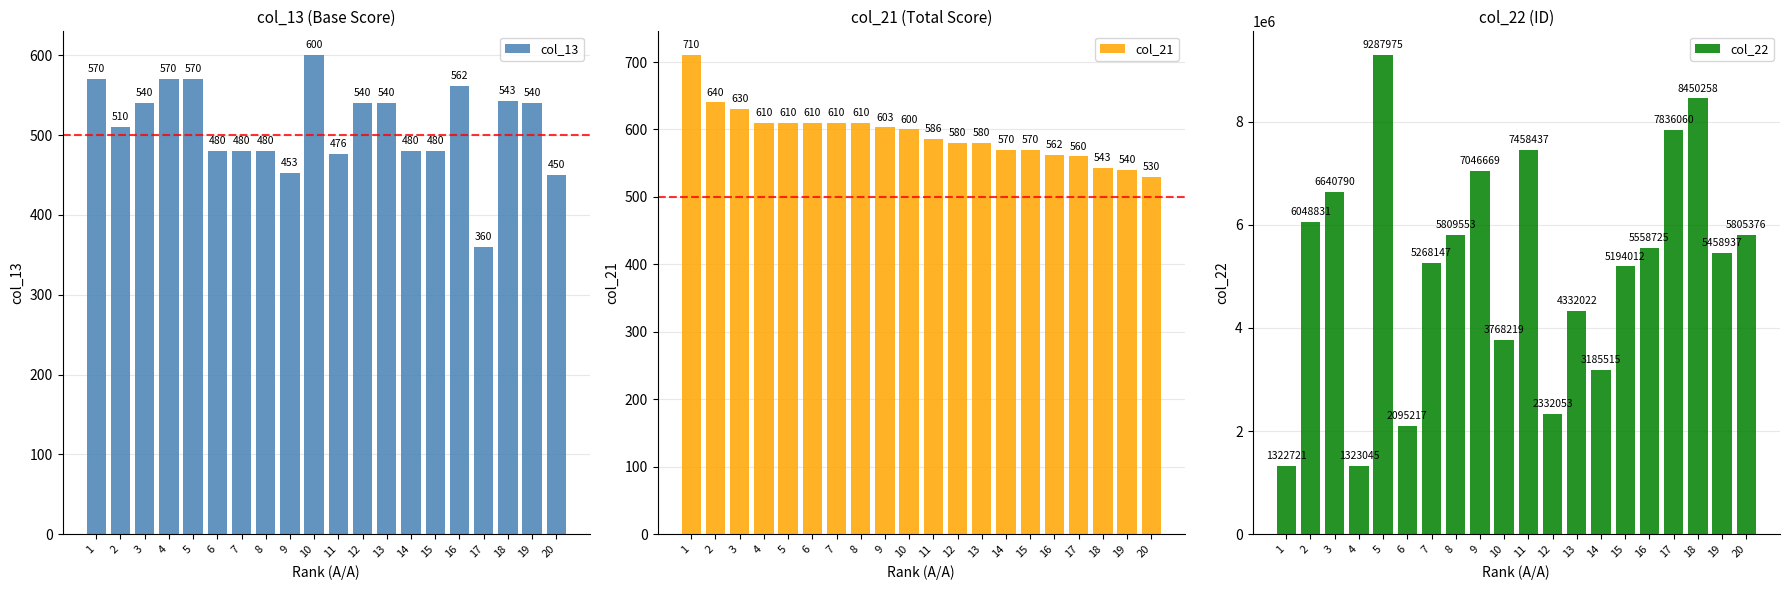

The value of col_22 at 20 is 5805376. True or false?

True